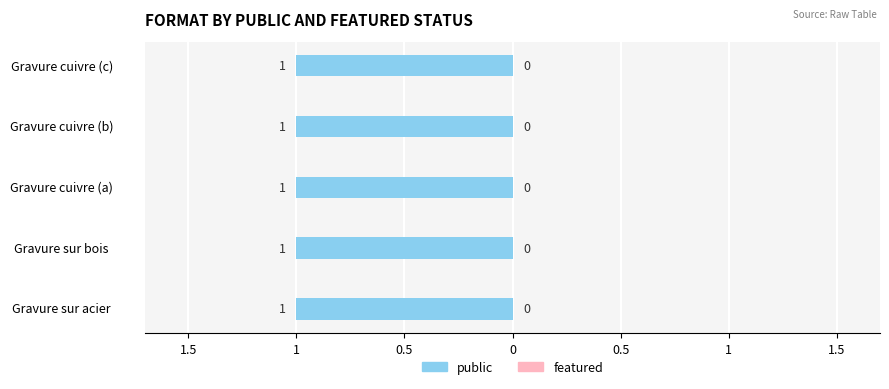

What are all the series names shown in the legend?

public, featured